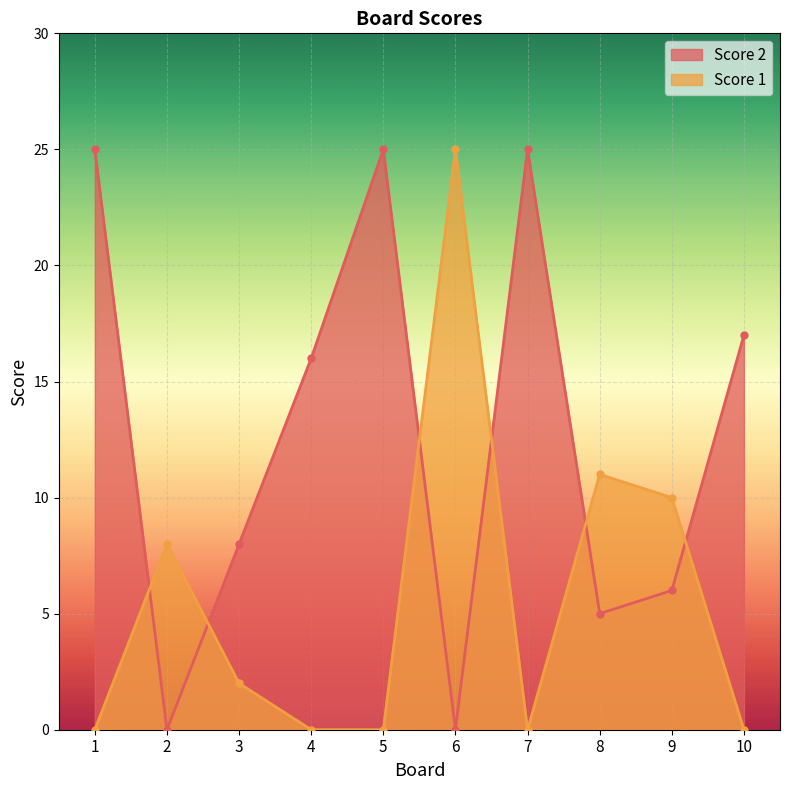

Reading left to right, what are all the values shown in this chart?

Score 2: 1=25	2=0	3=8	4=16	5=25	6=0	7=25	8=5	9=6	10=17
Score 1: 1=0	2=8	3=2	4=0	5=0	6=25	7=0	8=11	9=10	10=0